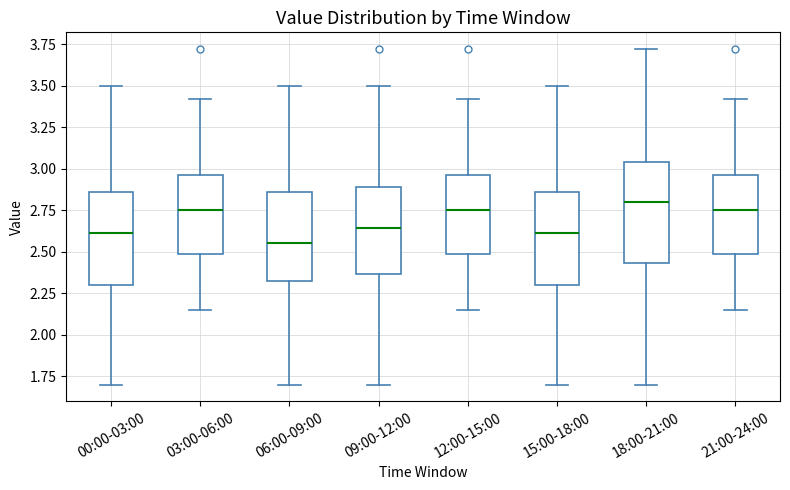

Reading left to right, read every box against the y-axis: the position of its median line, the range the box covers, and the ends of its whiskers. The values are not printed on the chart, so give them approximately, as read against the axis.

00:00-03:00: median 2.60, box 2.30 to 2.85, whiskers 1.70 to 3.50
03:00-06:00: median 2.75, box 2.50 to 2.95, whiskers 2.15 to 3.40
06:00-09:00: median 2.55, box 2.30 to 2.85, whiskers 1.70 to 3.50
09:00-12:00: median 2.65, box 2.35 to 2.90, whiskers 1.70 to 3.50
12:00-15:00: median 2.75, box 2.50 to 2.95, whiskers 2.15 to 3.40
15:00-18:00: median 2.60, box 2.30 to 2.85, whiskers 1.70 to 3.50
18:00-21:00: median 2.80, box 2.45 to 3.05, whiskers 1.70 to 3.70
21:00-24:00: median 2.75, box 2.50 to 2.95, whiskers 2.15 to 3.40